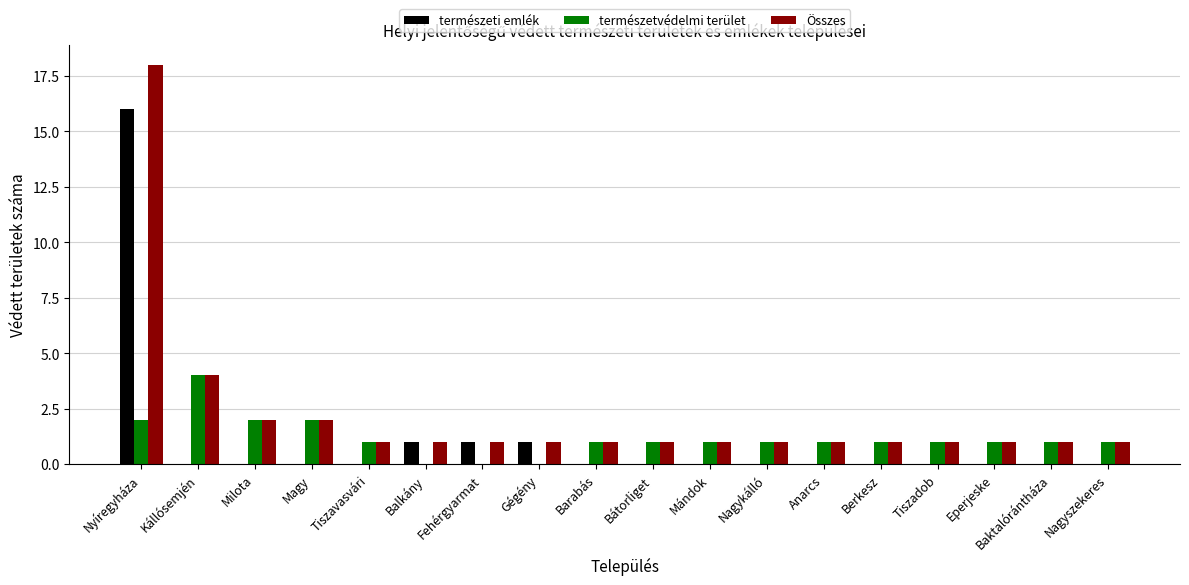

What are all the series names shown in the legend?

természeti emlék, természetvédelmi terület, Összes